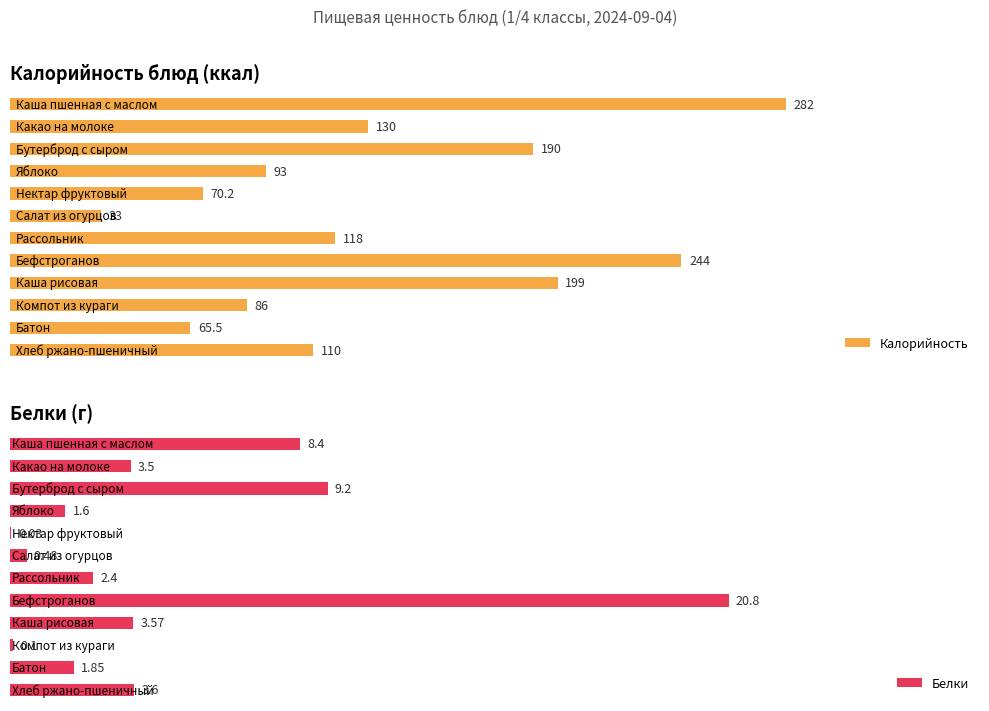

Is it true that Калорийность equals 34.5 at 4?

False